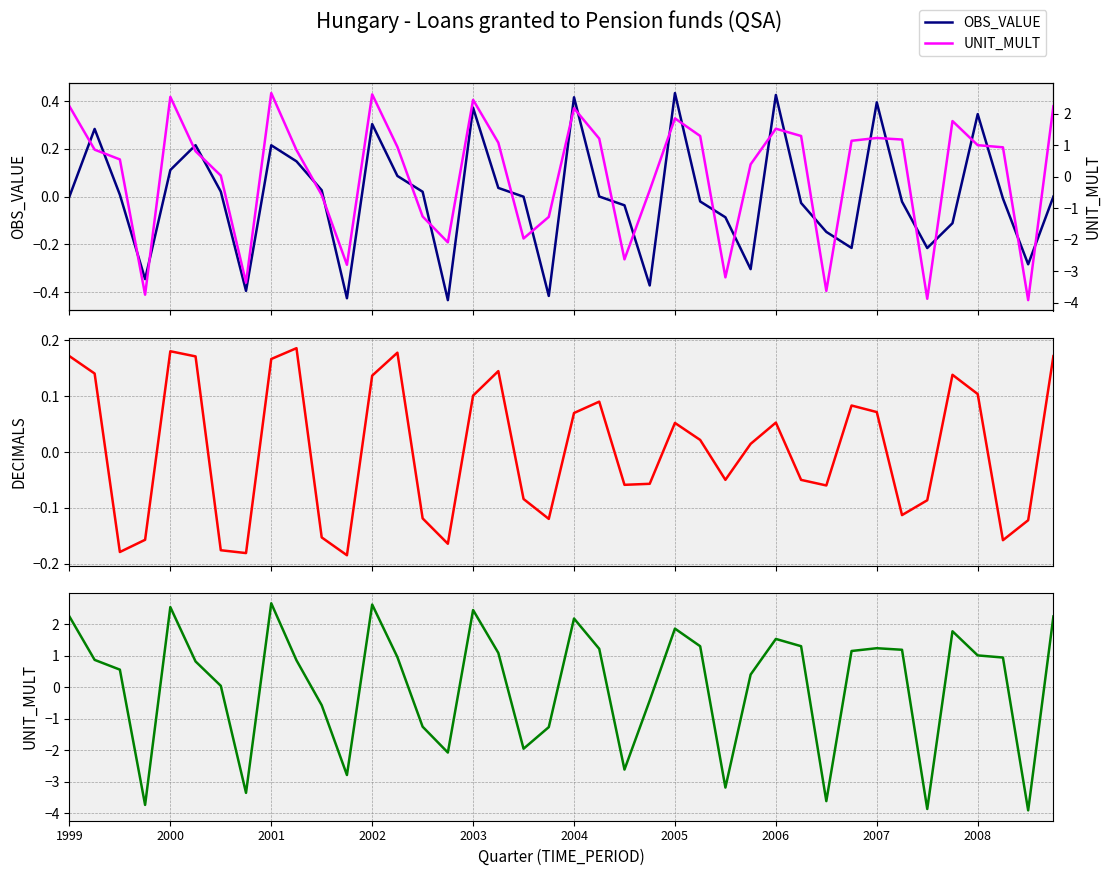

Where does the UNIT_MULT series first go above 0?

1999